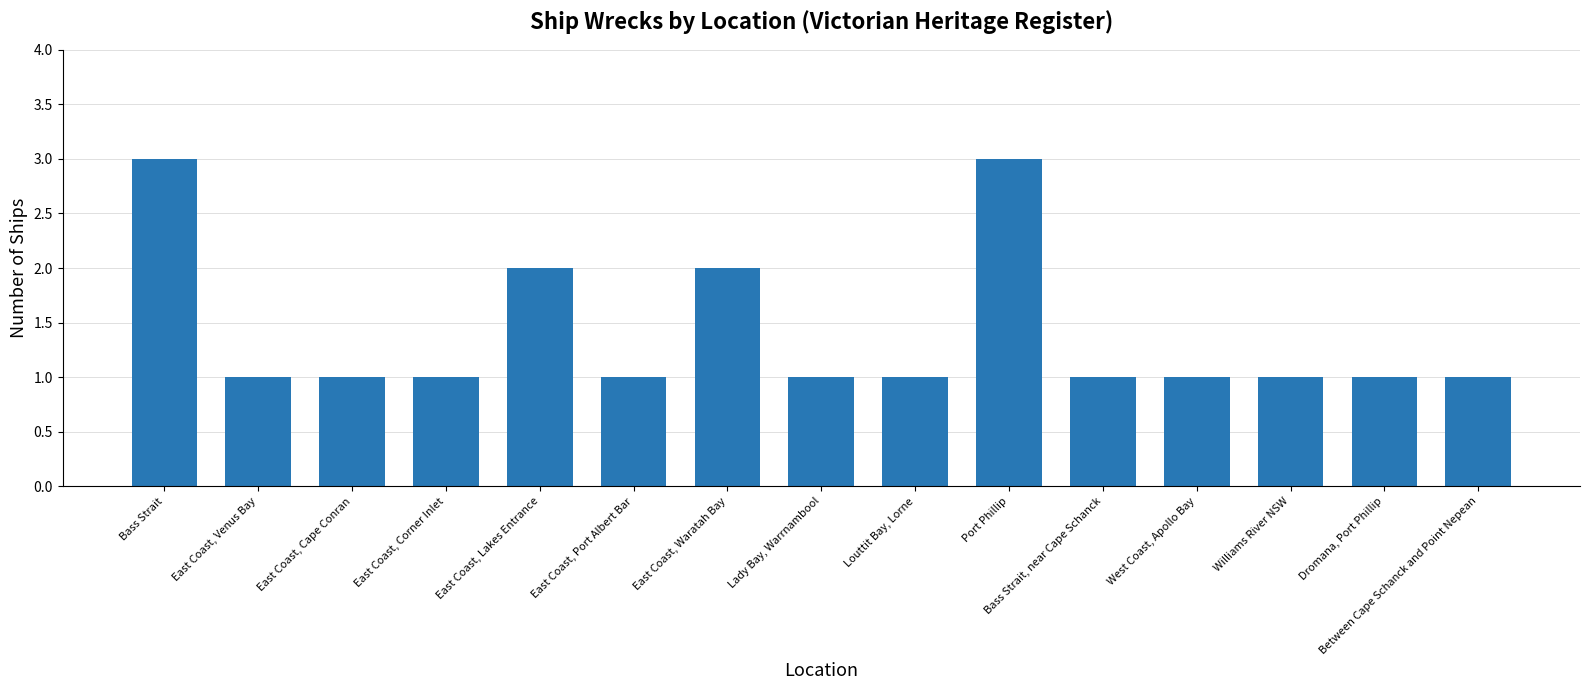

What is the maximum value shown in the chart?

3